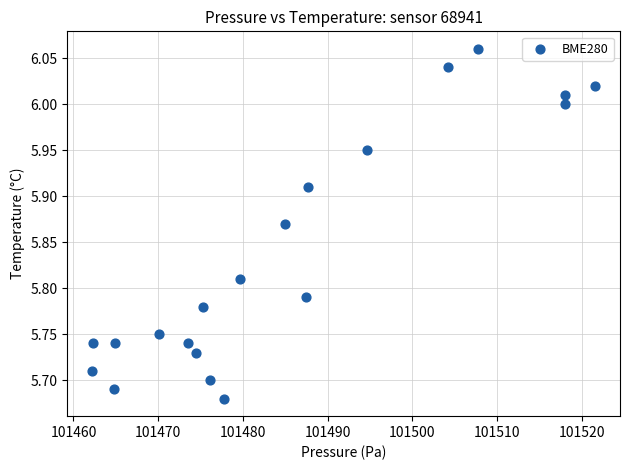

What is the range of X values (max minus min)?

59.3